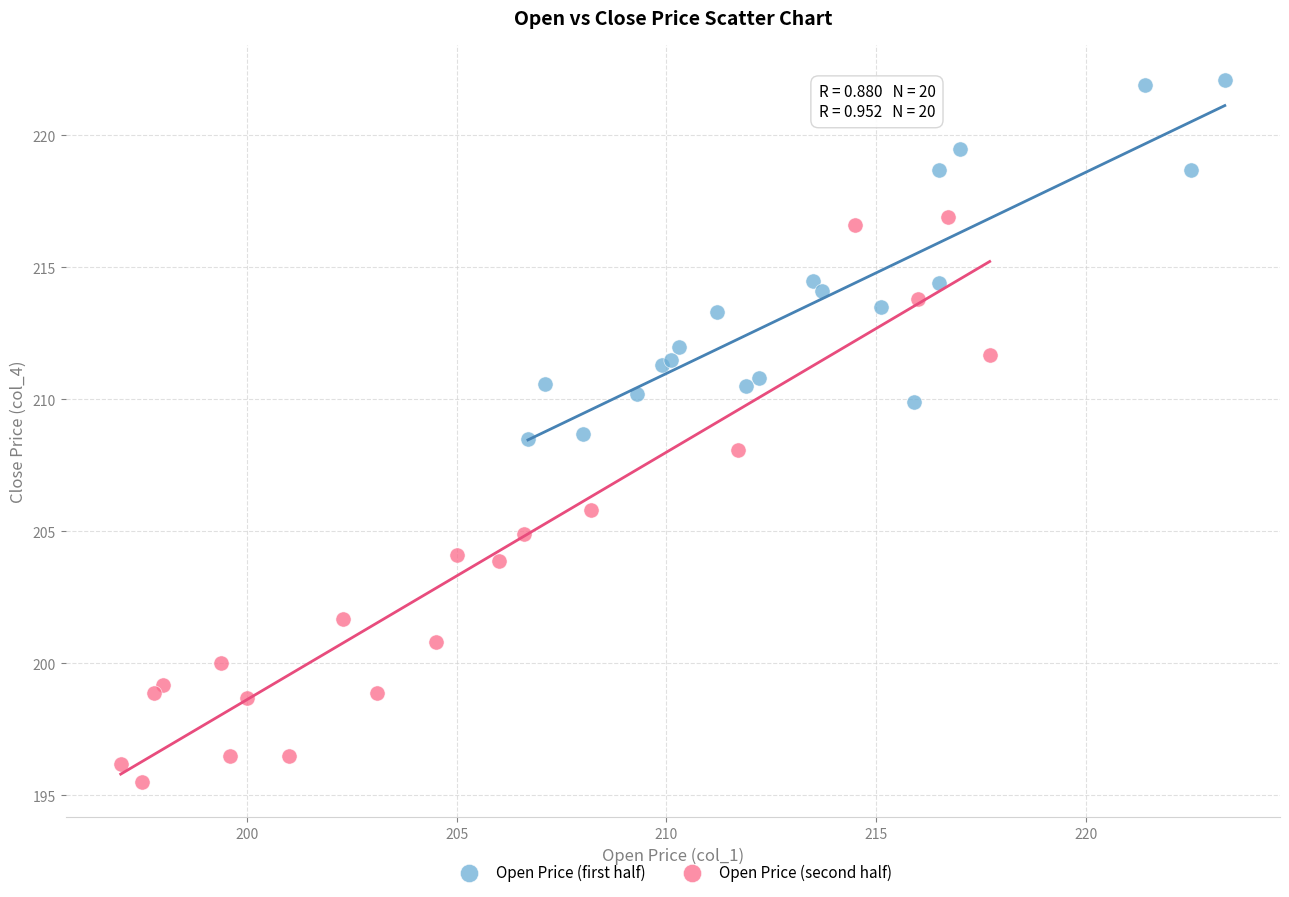

Which series contains the highest Y value?

Open Price (first half)